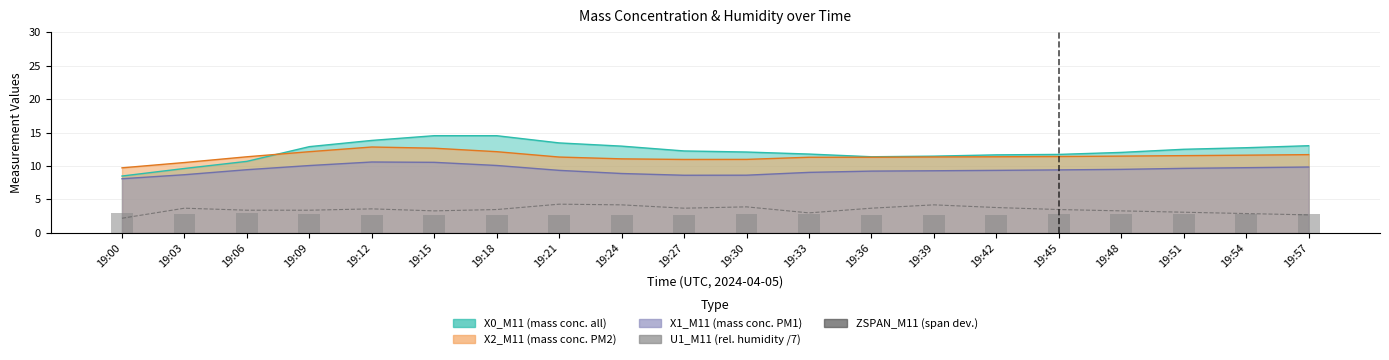

Read the ZSPAN_M11 (span dev.) value at 19:30.

3.9